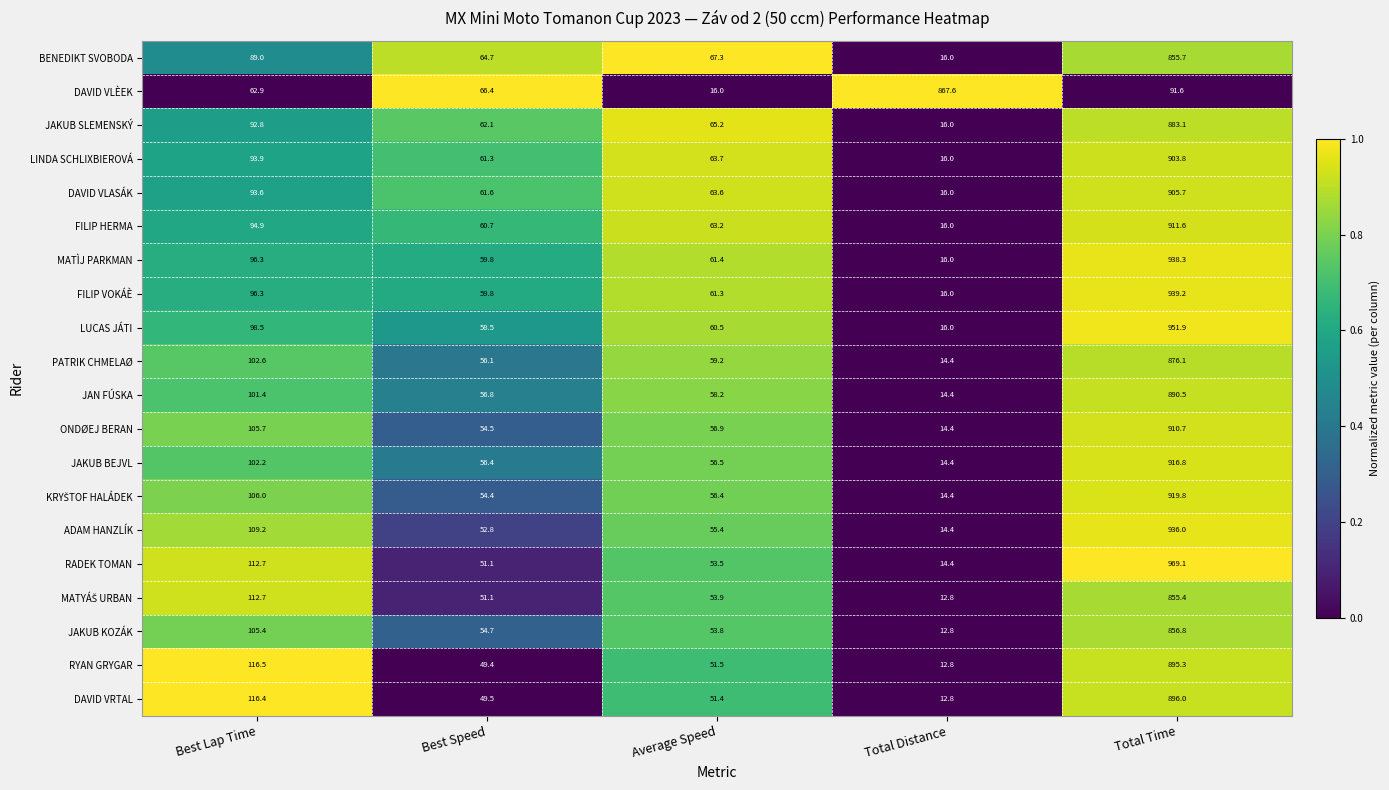

What is the total value across all series at Best Speed?

1141.7